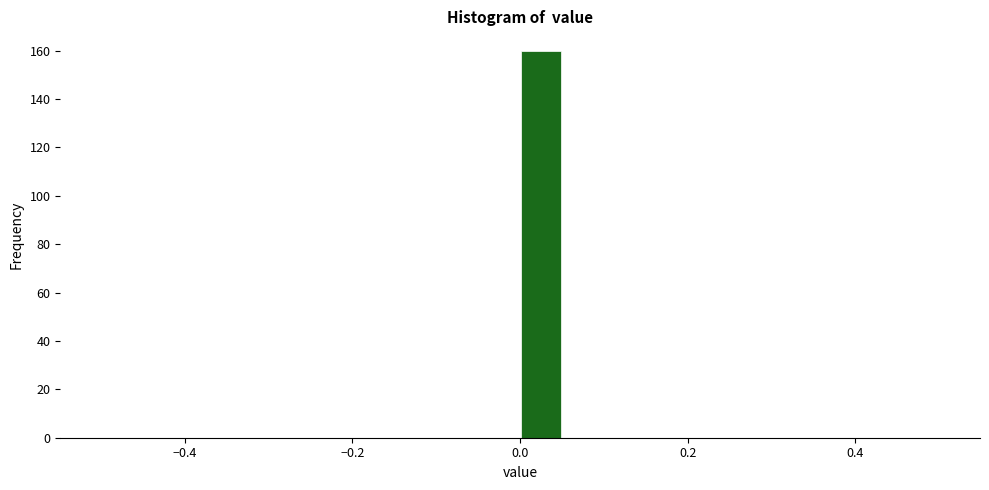

Around what value on the x-axis is the tallest bar? Give the approximate position of its centre, as read against the axis.

0.02